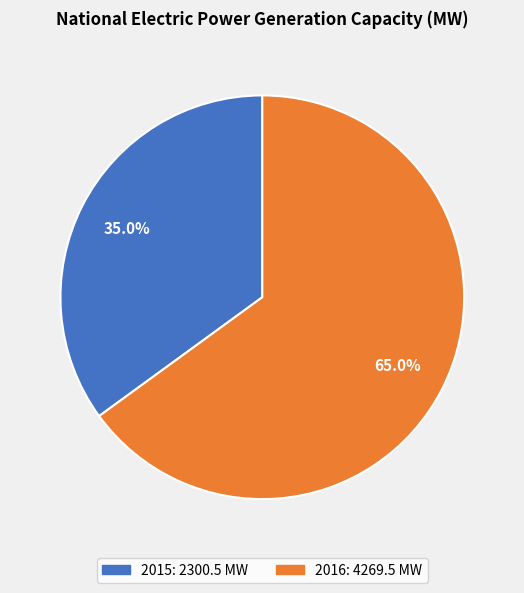

How much of the chart is everything except 2015?

65.0%